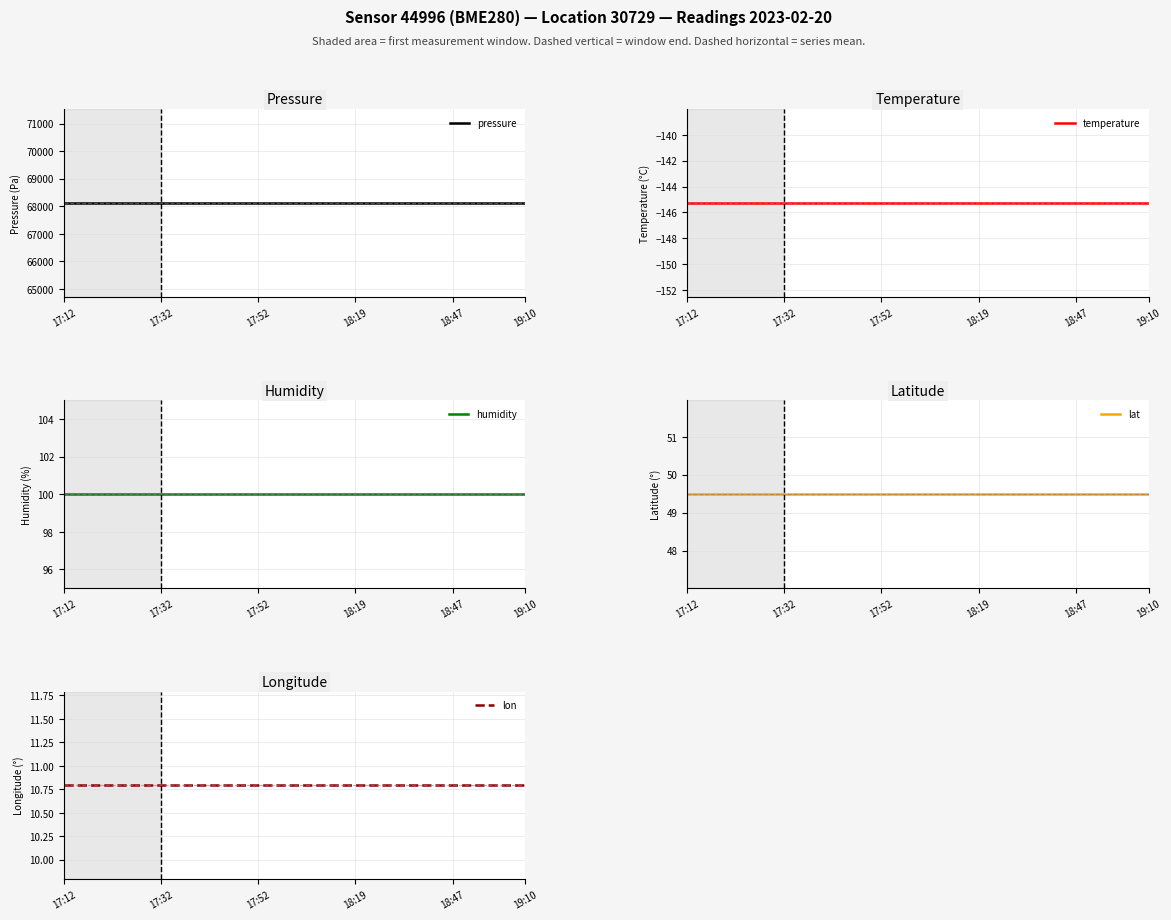

How many lines are shown in the chart?

5